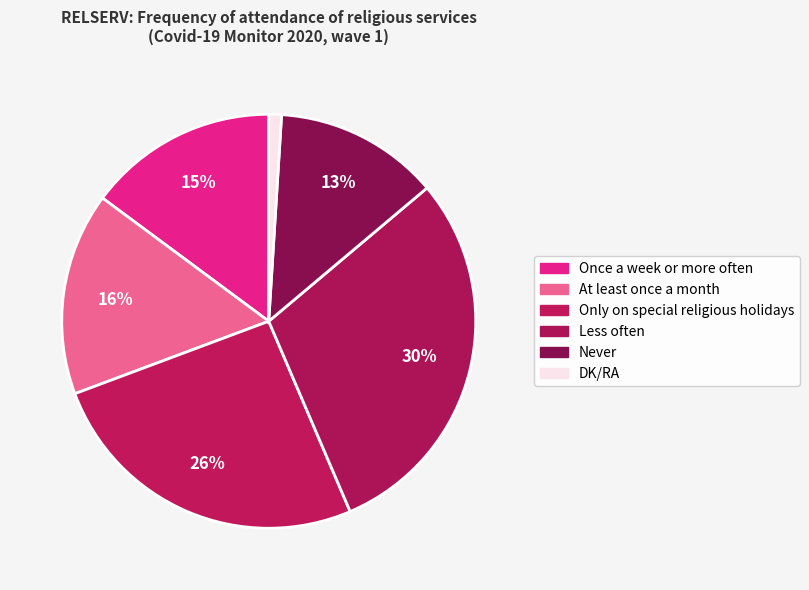

To the nearest percent, what portion does Less often represent?

30%